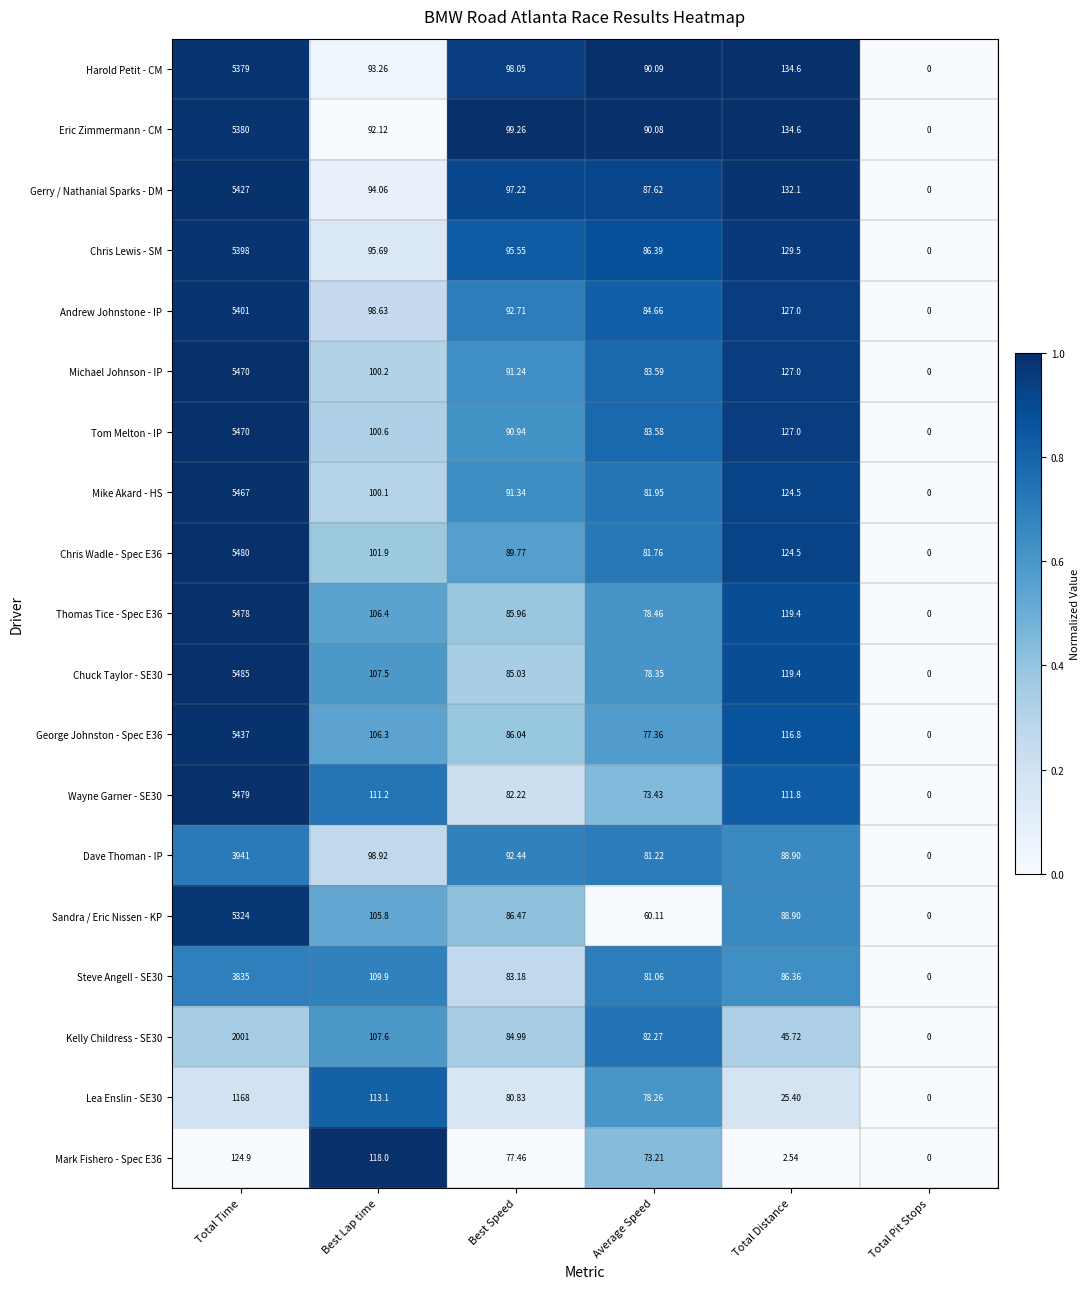

Which series changed the most between Best Speed and Total Pit Stops?

Eric Zimmermann - CM